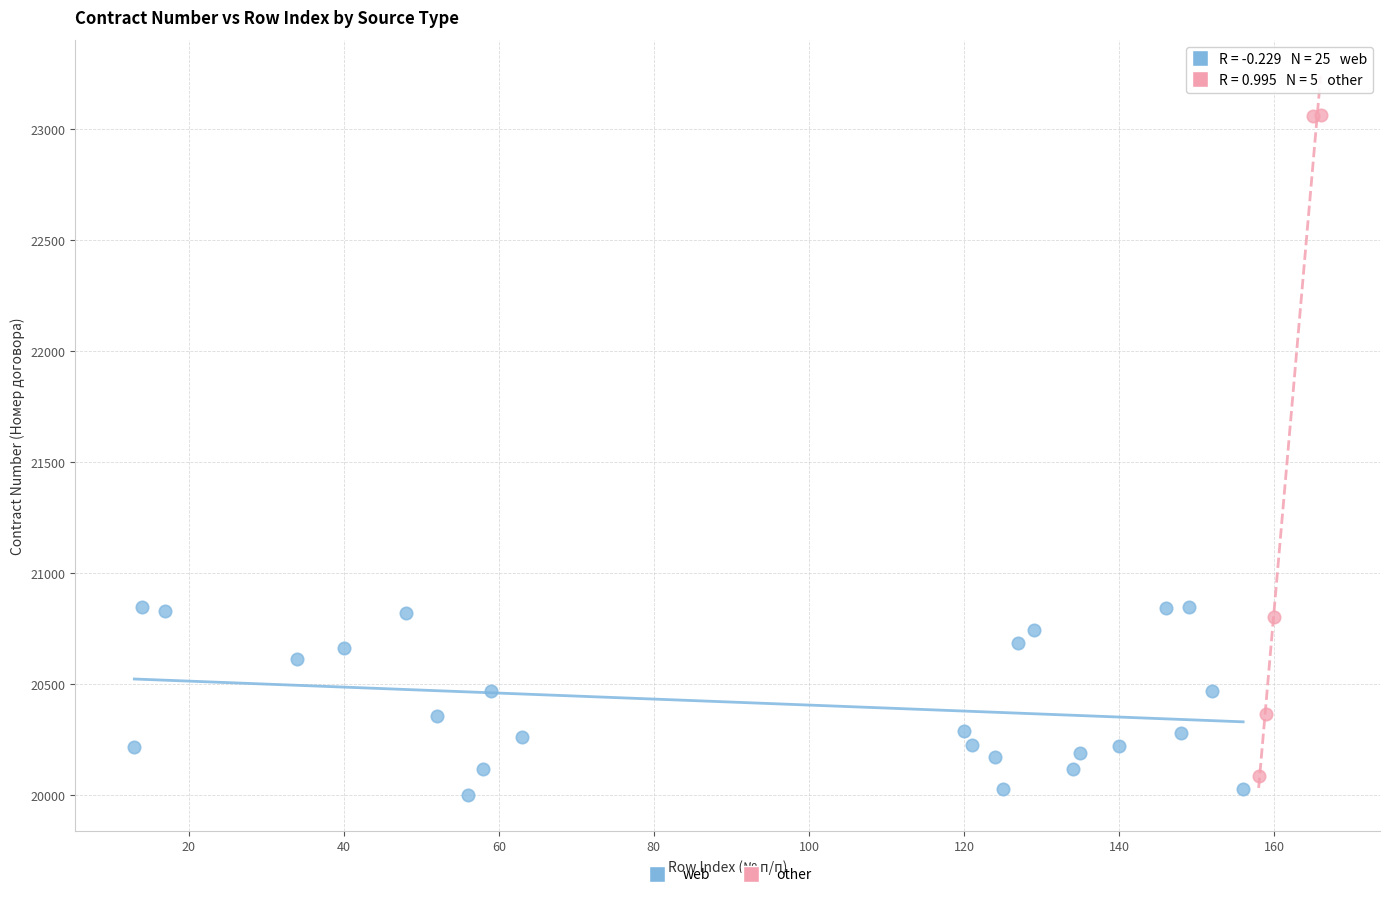

Which series has the largest Y range (max minus min)?

other